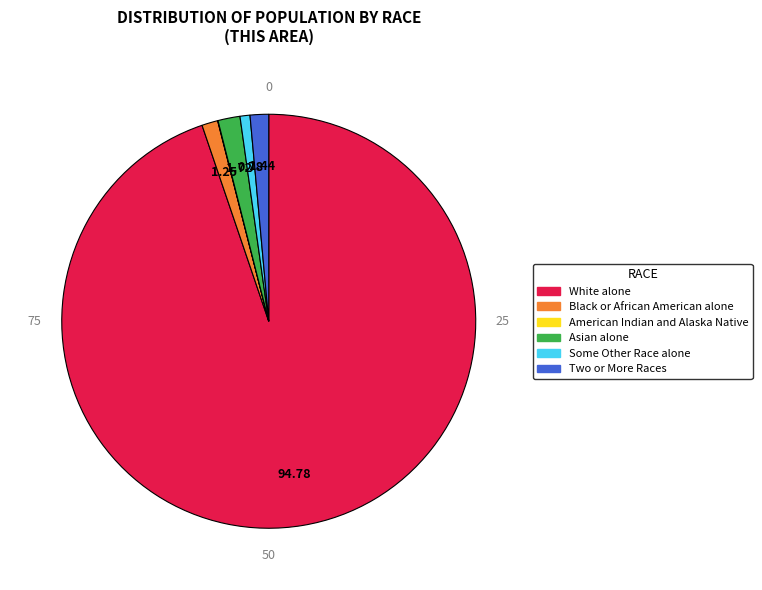

Is there any slice that represents more than half of the pie?

Yes